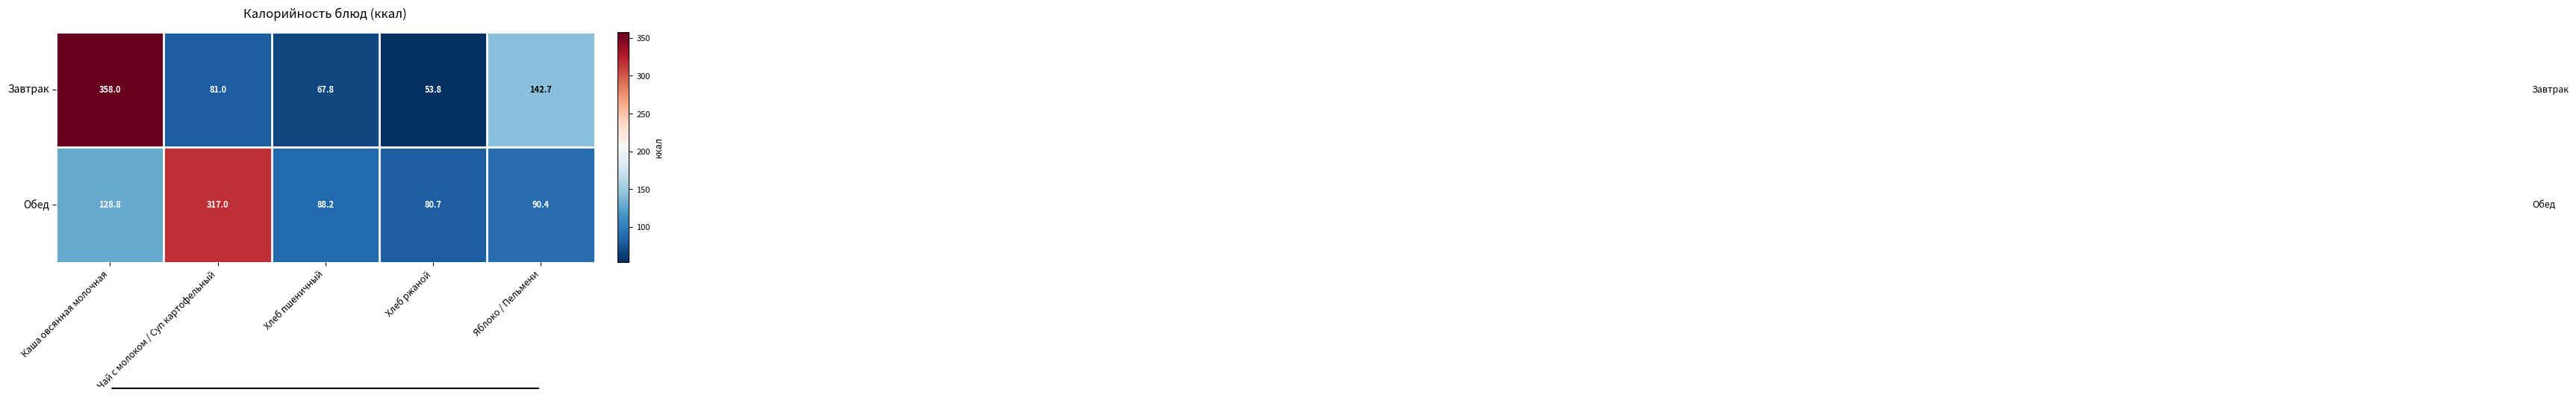

What is the sum of the Обед values at Чай с молоком / Суп картофельный and Яблоко / Пельмени?

407.4